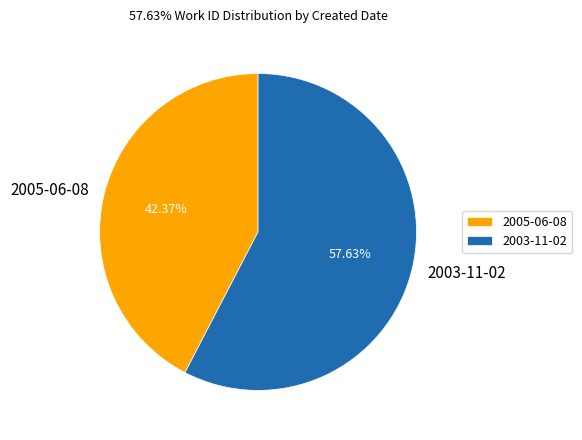

Is it true that 2003-11-02 is 69% of the pie?

False